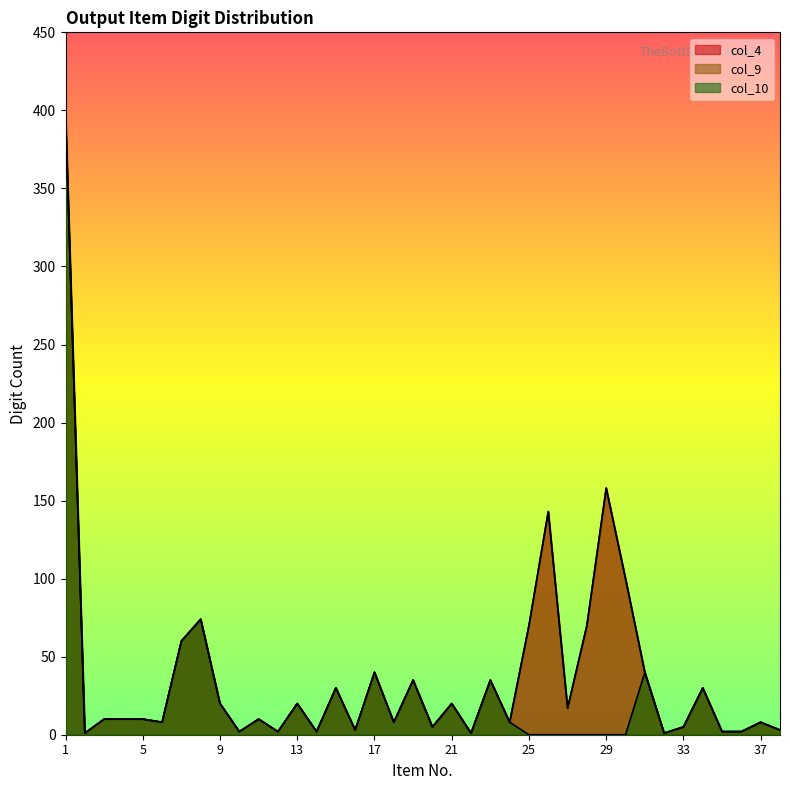

What is the difference between the maximum and minimum values in the col_9 series?

397